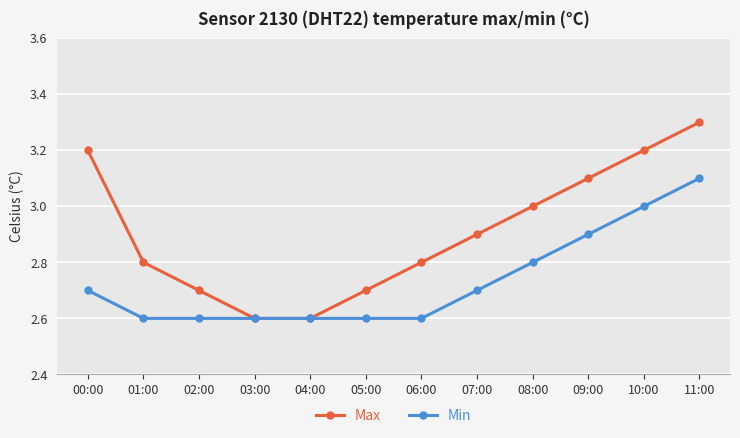

What is the highest value of the Min series?

3.1